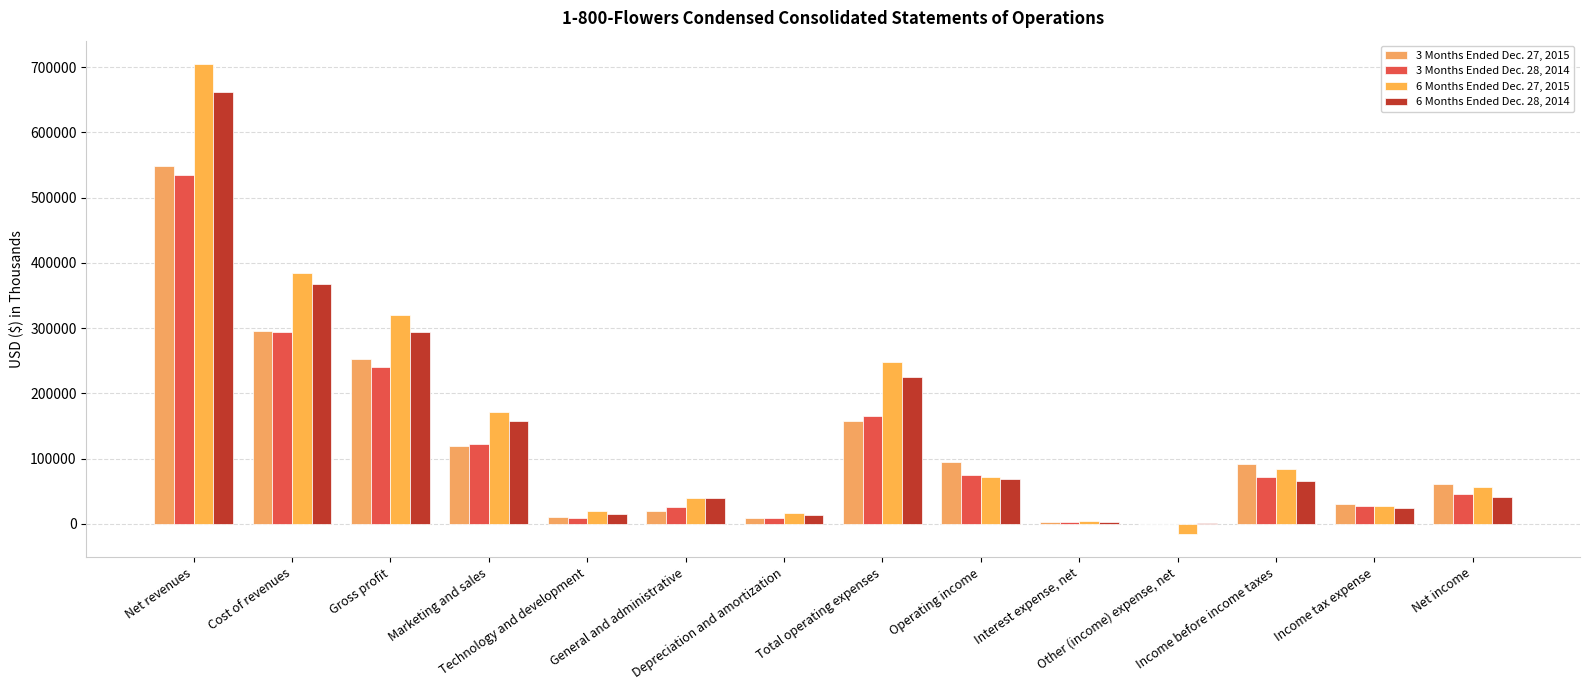

What are all the series names shown in the legend?

3 Months Ended Dec. 27, 2015, 3 Months Ended Dec. 28, 2014, 6 Months Ended Dec. 27, 2015, 6 Months Ended Dec. 28, 2014